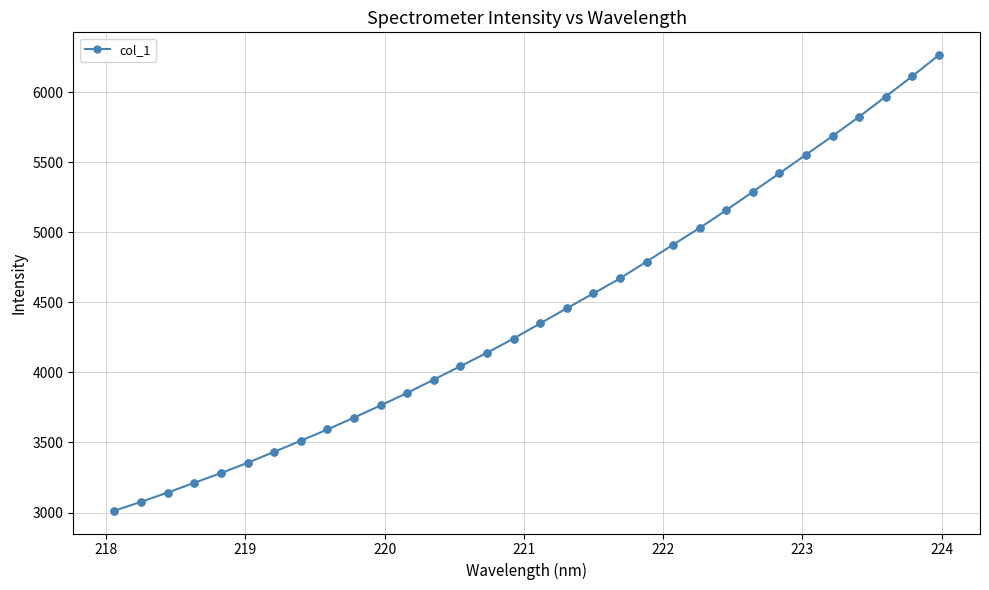

True or false: the data has more than 2 interior local peaks.

False